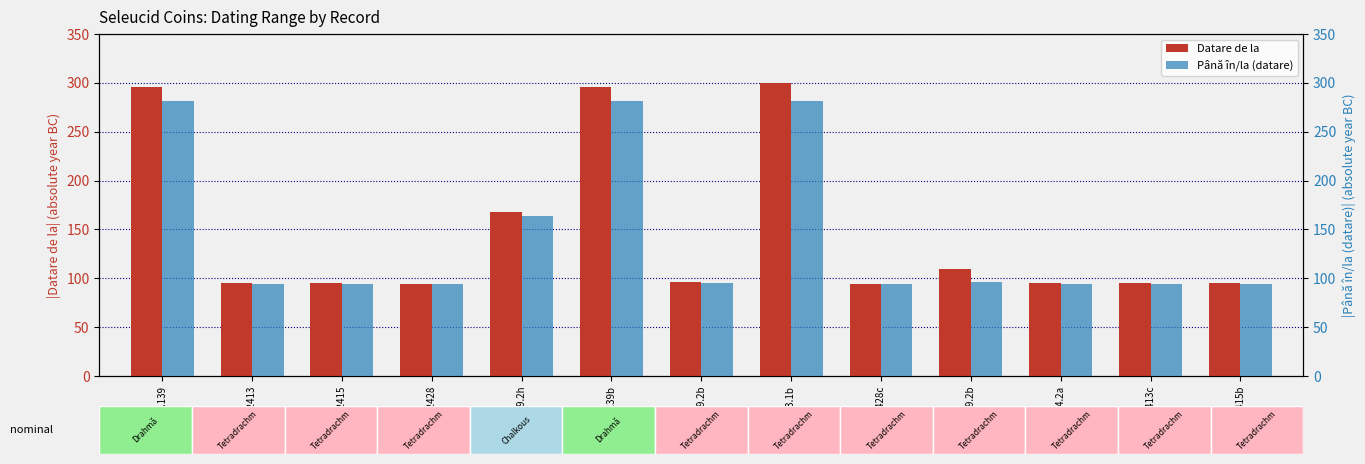

What is the maximum value shown in the chart?

300